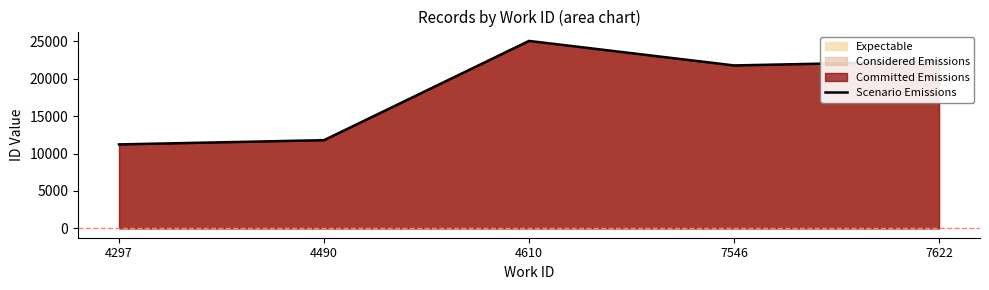

True or false: there are more than 2 points higher than both neighbors.

False